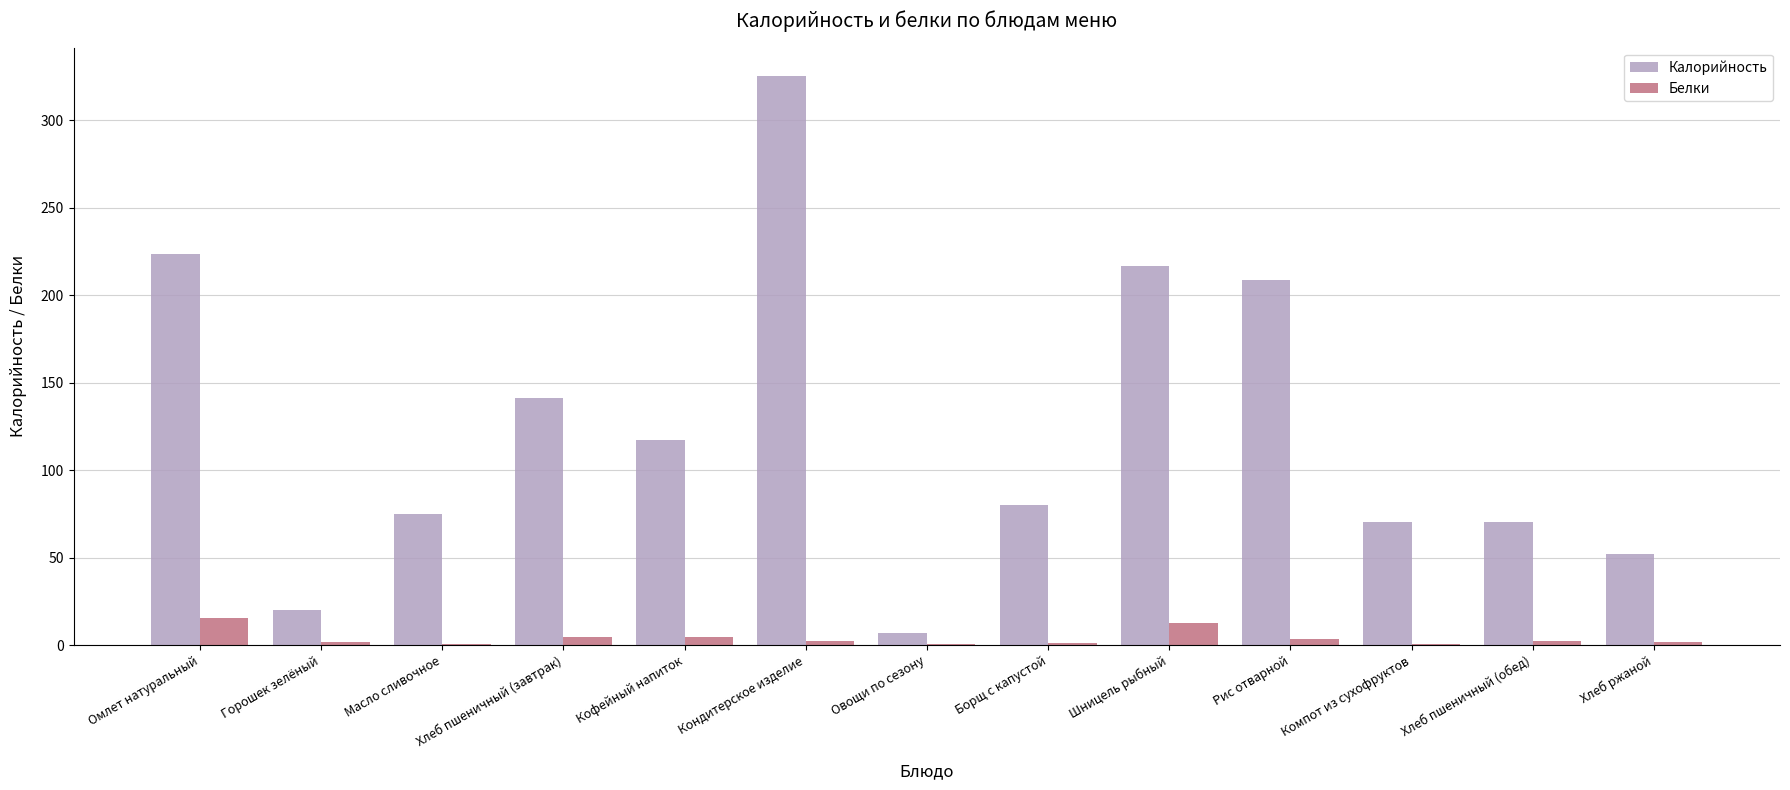

How many data points in Калорийность are above 80?

7